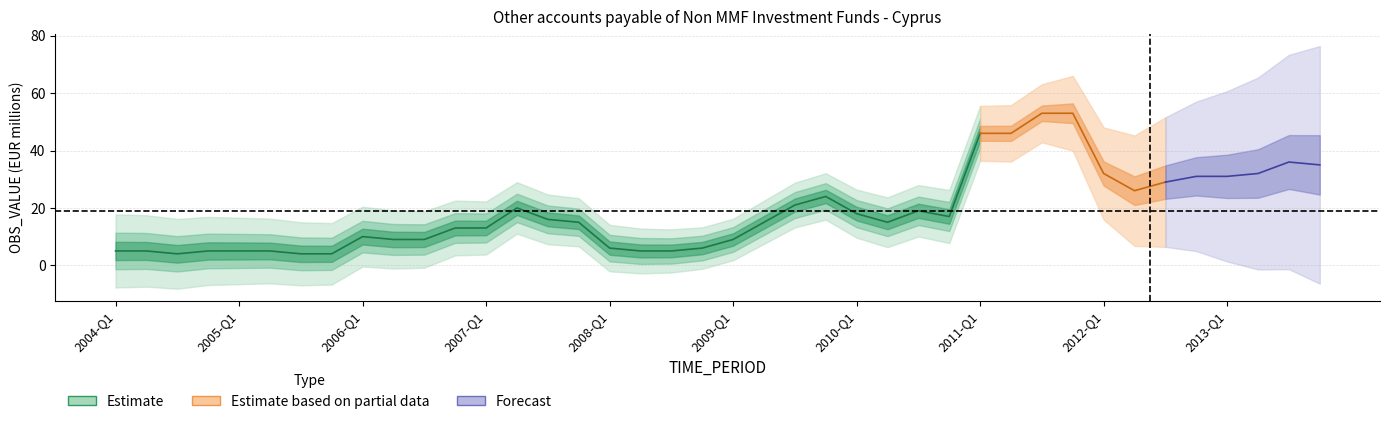

What is the ratio of the value at 2012-Q1 to the value at 2008-Q1?

5.3